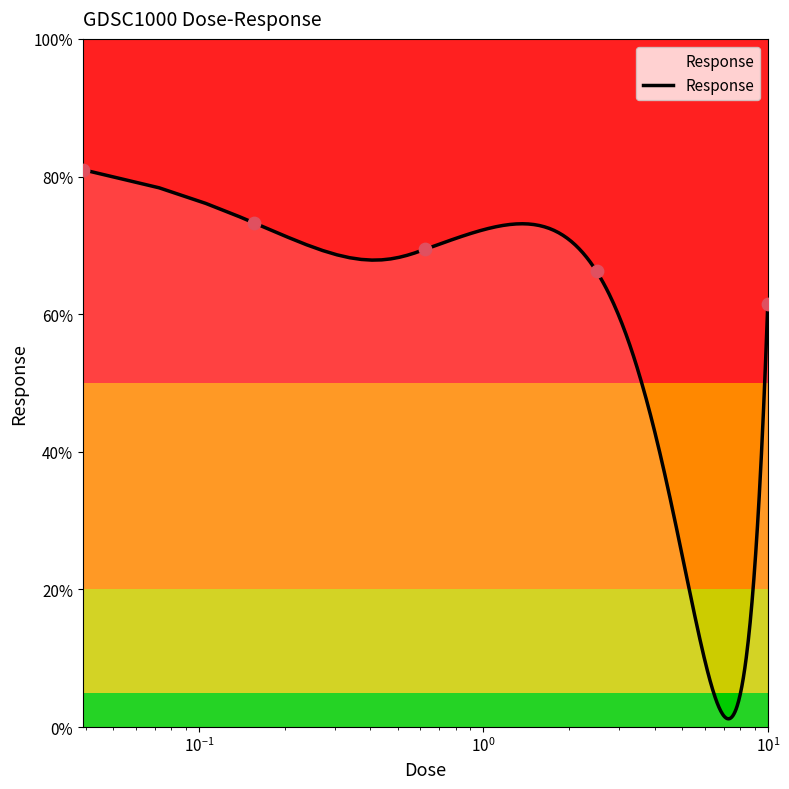

What is the highest value of the Response series?

81.0